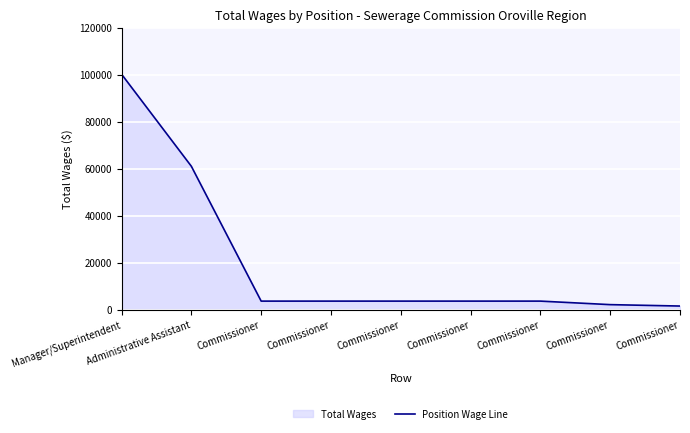

How many series are shown in this chart?

1